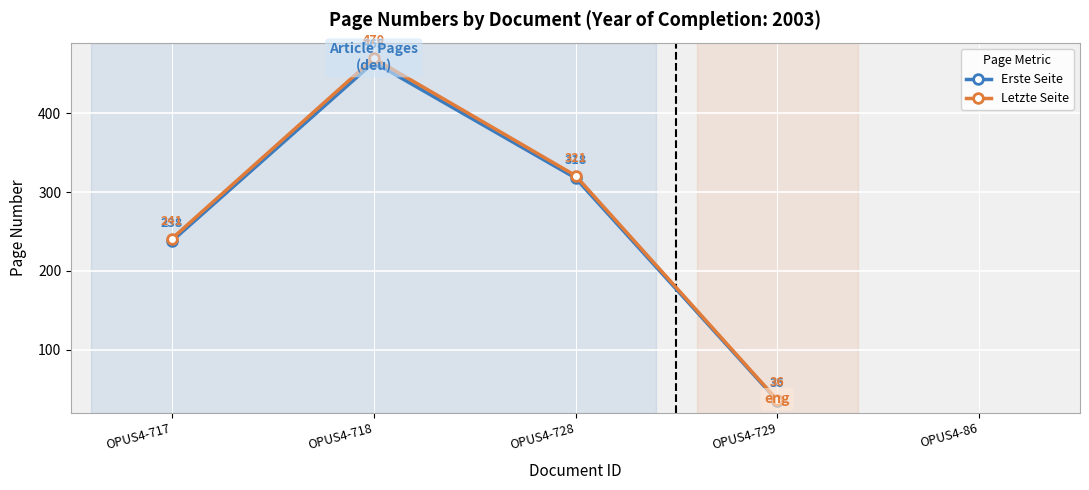

Which series changed the most between OPUS4-717 and OPUS4-718?

Letzte Seite